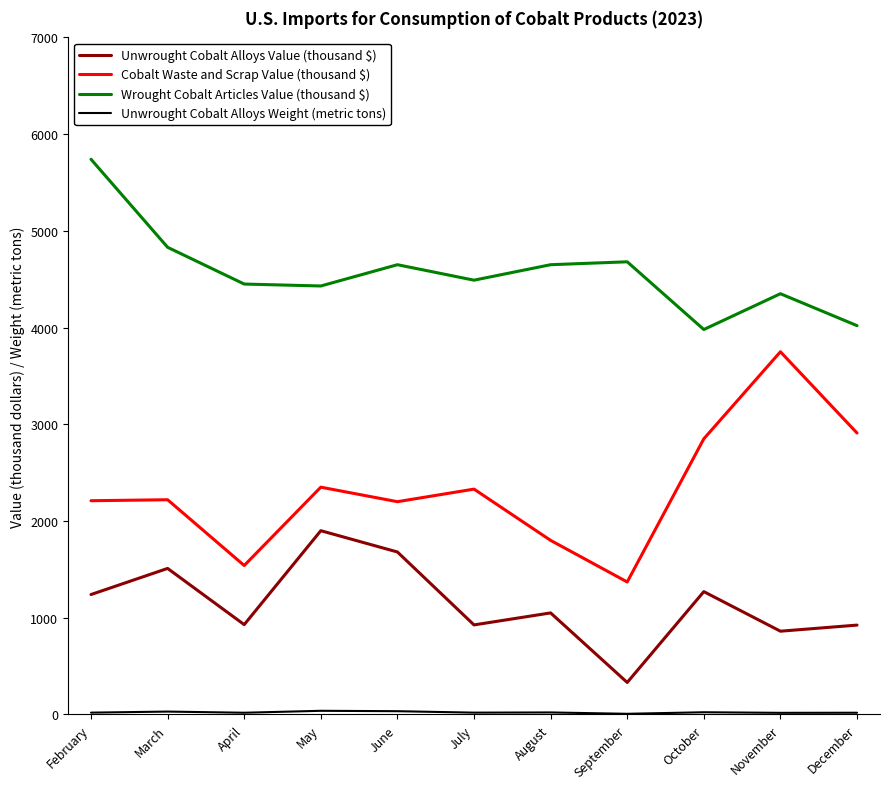

Which category has the highest value in the Wrought Cobalt Articles Value (thousand $) series?

February